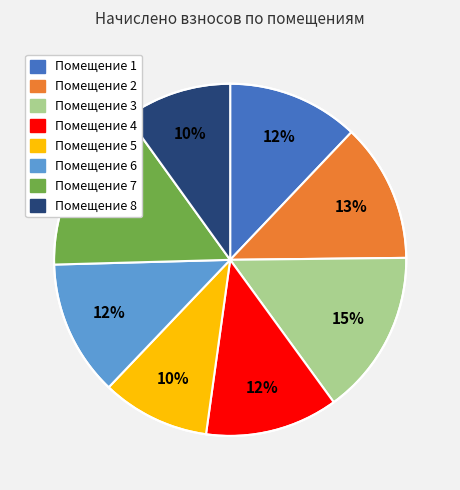

Is there any slice that represents more than half of the pie?

No